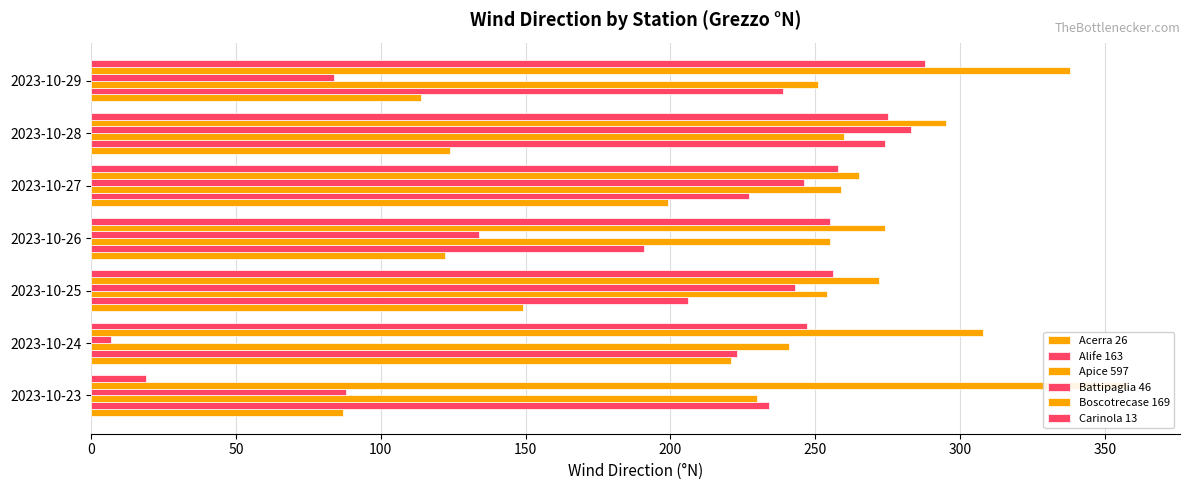

The Acerra 26 series shows 18 at 2023-10-23. True or false?

False